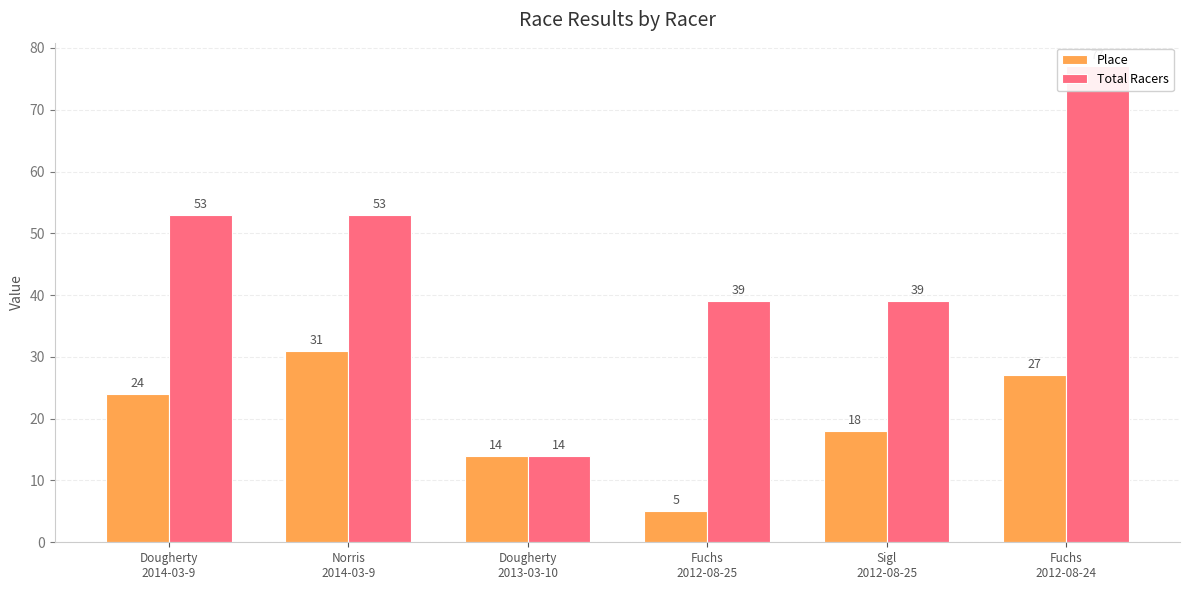

What is the difference between the Total Racers values at Norris
2014-03-9 and Sigl
2012-08-25?

14